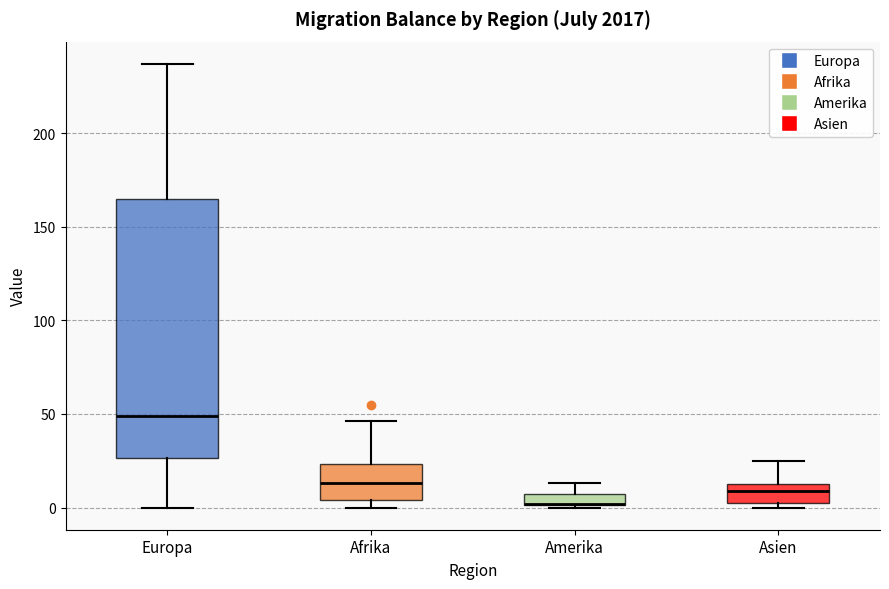

Which box is the tallest, from its lower edge to its upper edge?

Europa